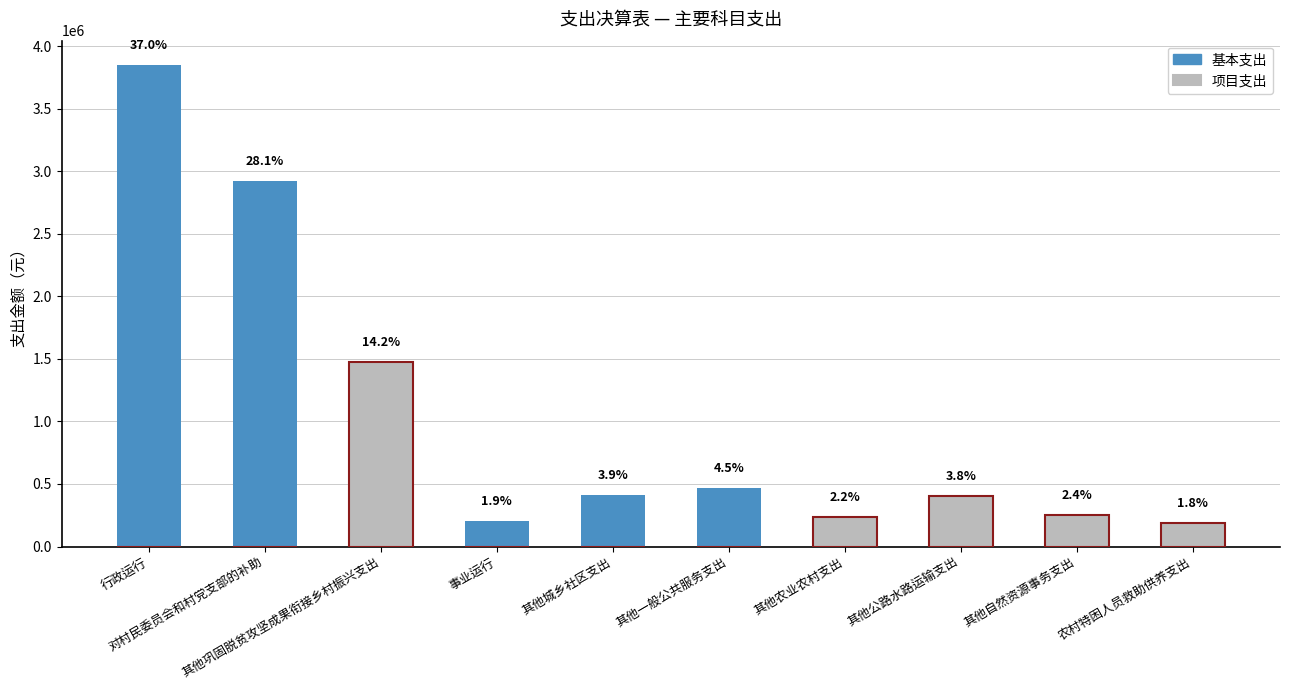

What is the label of the 5th bar from the left?

其他城乡社区支出